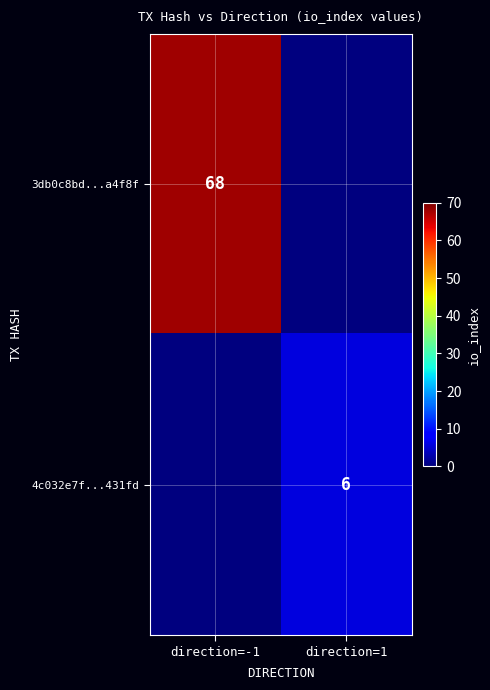

The value of 4c032e7f...431fd at direction=1 is 6. True or false?

True